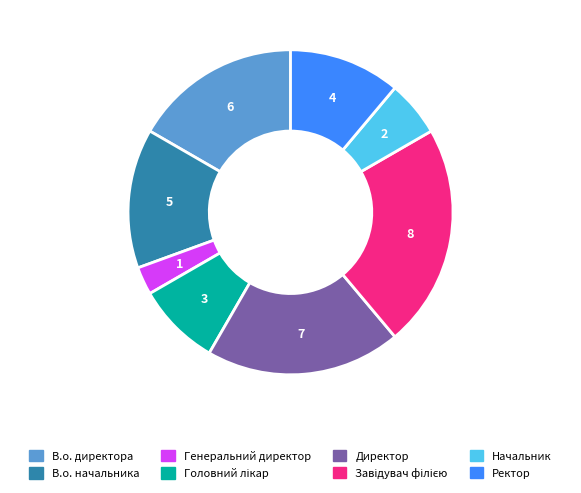

Combined, do Ректор and Генеральний директор account for over 50%?

No